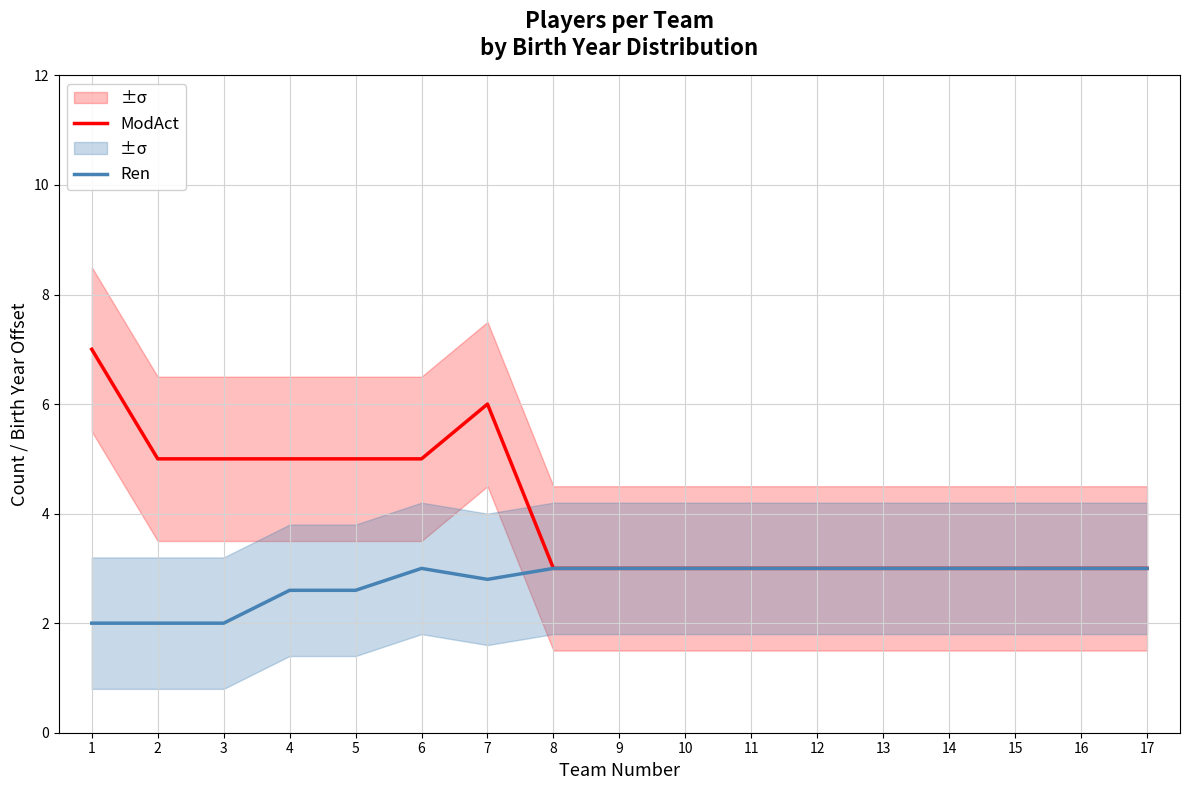

Reading left to right, transcribe all the data shown in this chart.

ModAct: 7.0	5.0	5.0	5.0	5.0	5.0	6.0	3.0	3.0	3.0	3.0	3.0	3.0	3.0	3.0	3.0	3.0
Ren: 2.0	2.0	2.0	2.6	2.6	3.0	2.8	3.0	3.0	3.0	3.0	3.0	3.0	3.0	3.0	3.0	3.0